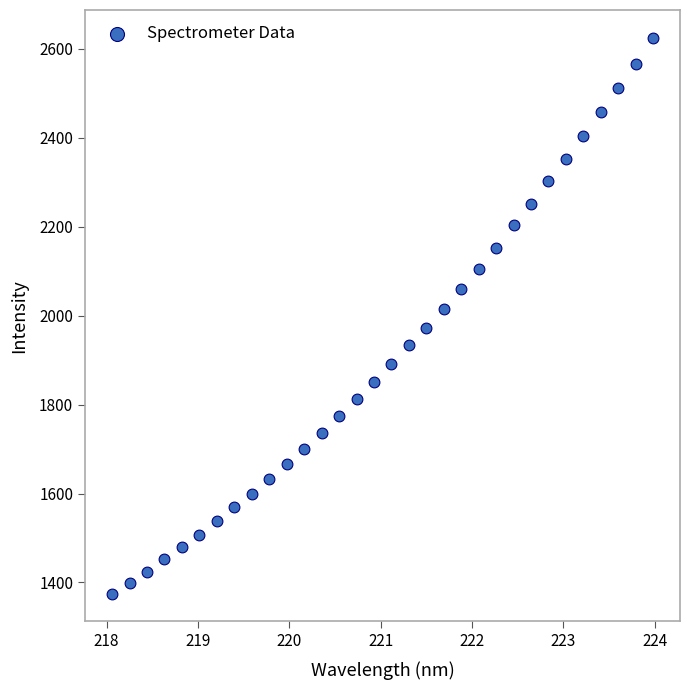

What is the range of X values (max minus min)?

5.9